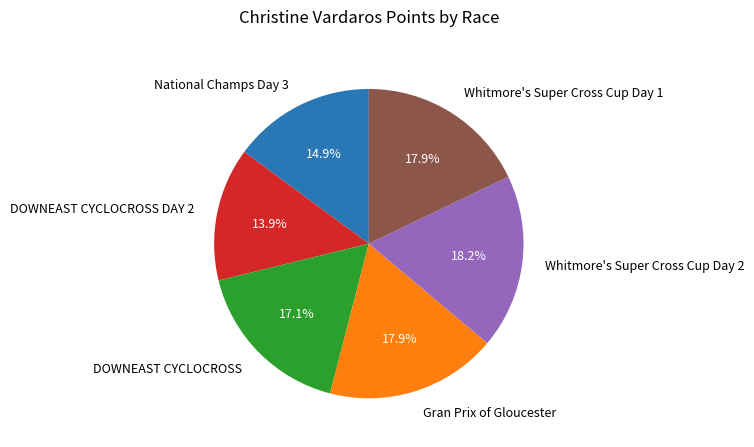

To the nearest percent, what is the average slice percentage?

17%